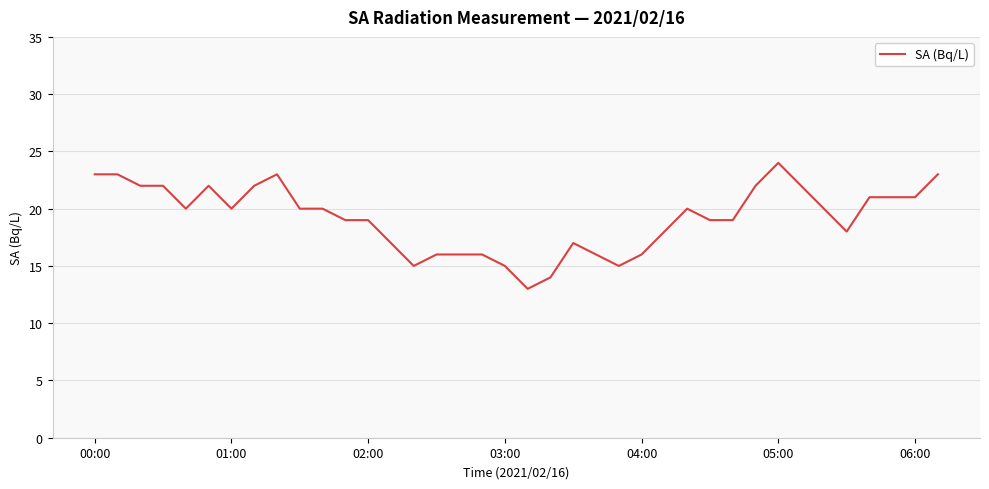

What is the smallest value displayed?

13